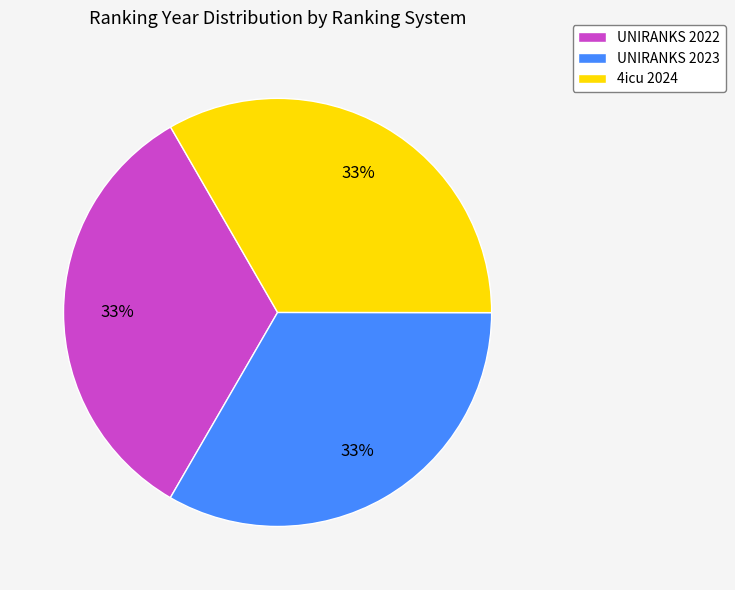

To the nearest percent, what is the average slice percentage?

33%